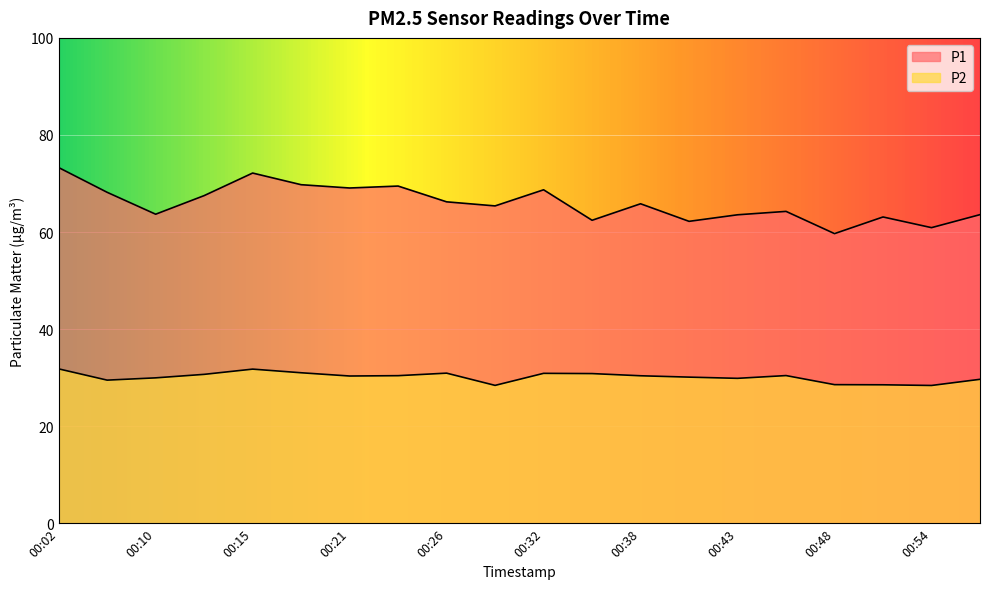

True or false: P1 and P2 cross at least once.

False